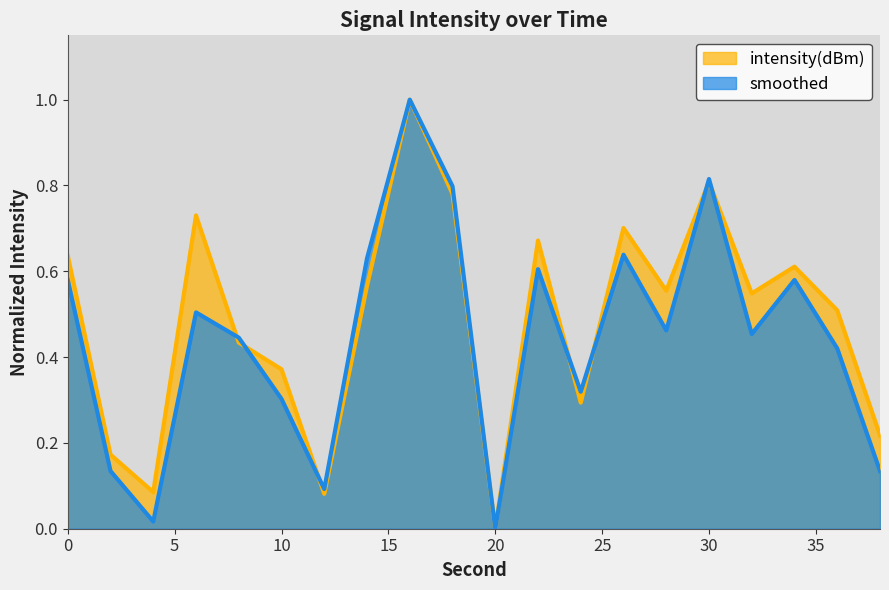

What is the difference between the maximum and minimum values in the intensity(dBm) series?

1.0